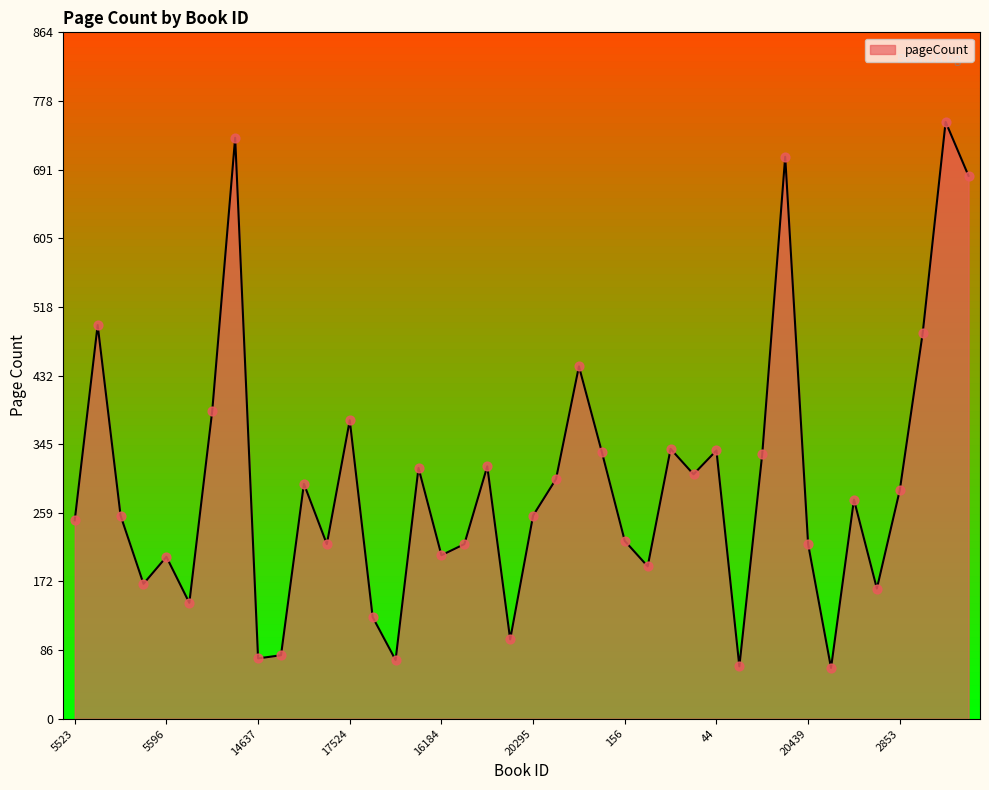

What is the difference between the maximum and minimum values?

688